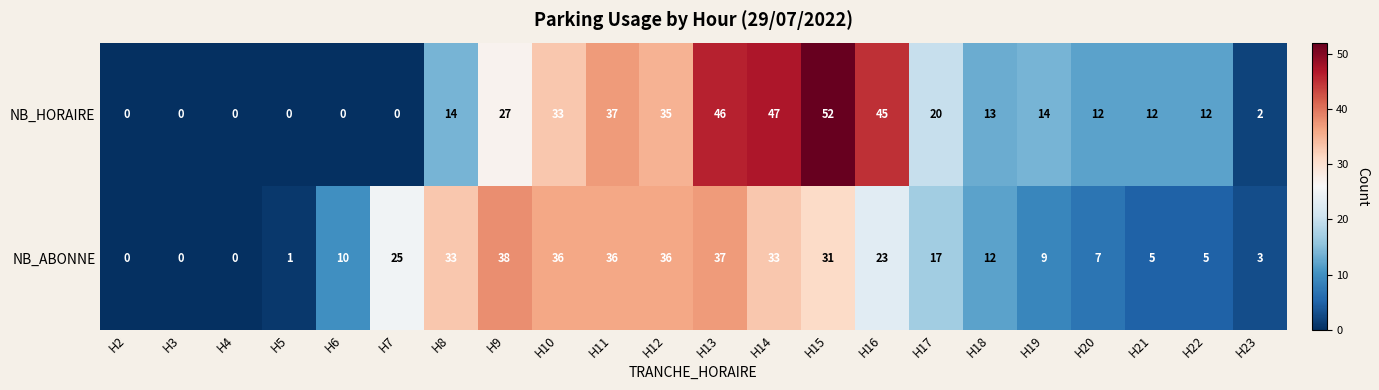

At H9, list the series in order from smallest to largest.

NB_HORAIRE, NB_ABONNE